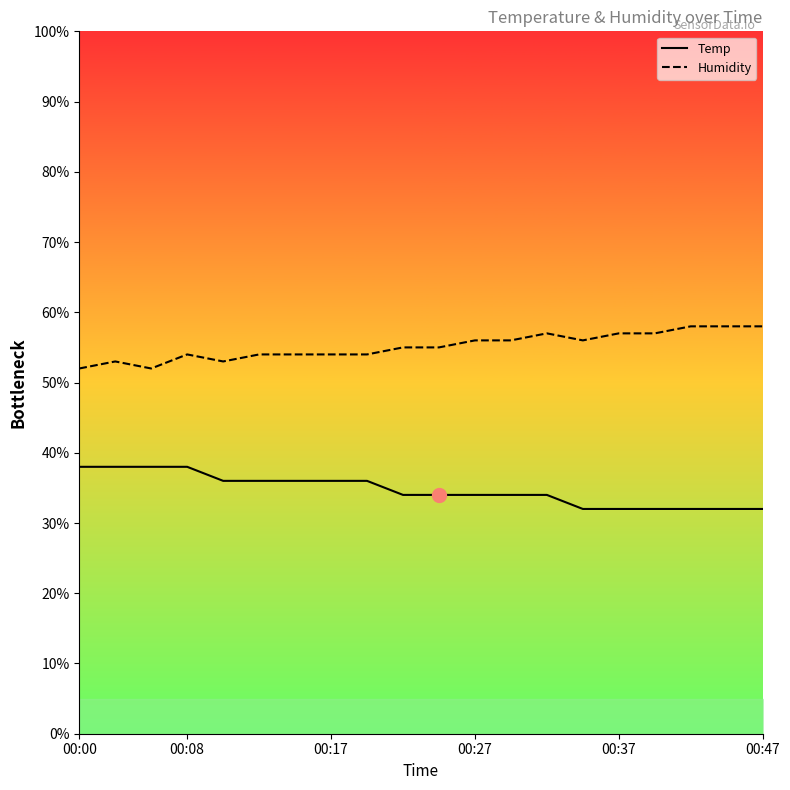

At how many categories does at least one series exceed 54?

11